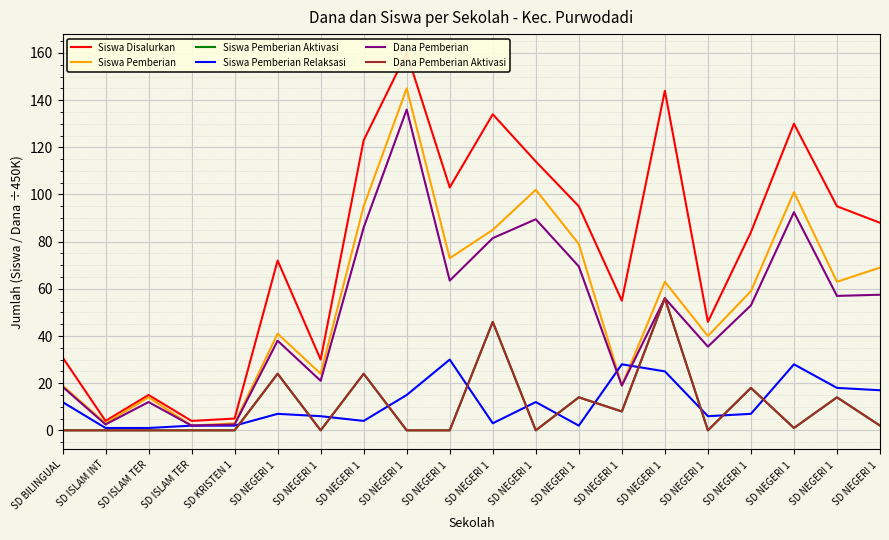

What is the spread (max minus min) of values at SD ISLAM INT?

4.0